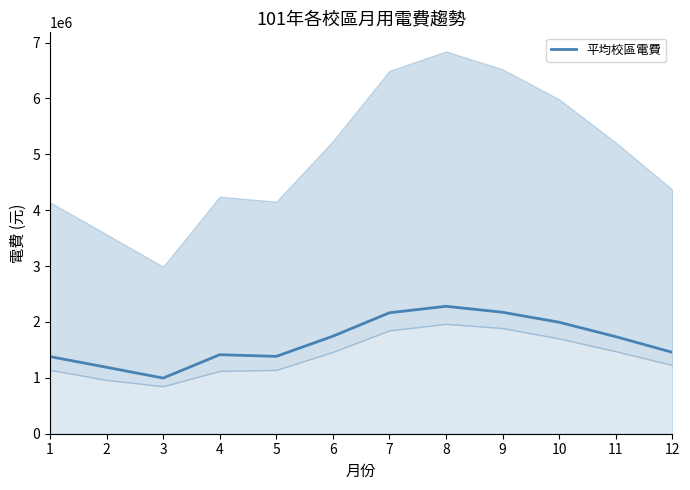

What value does the data have at 10?

1995155.7